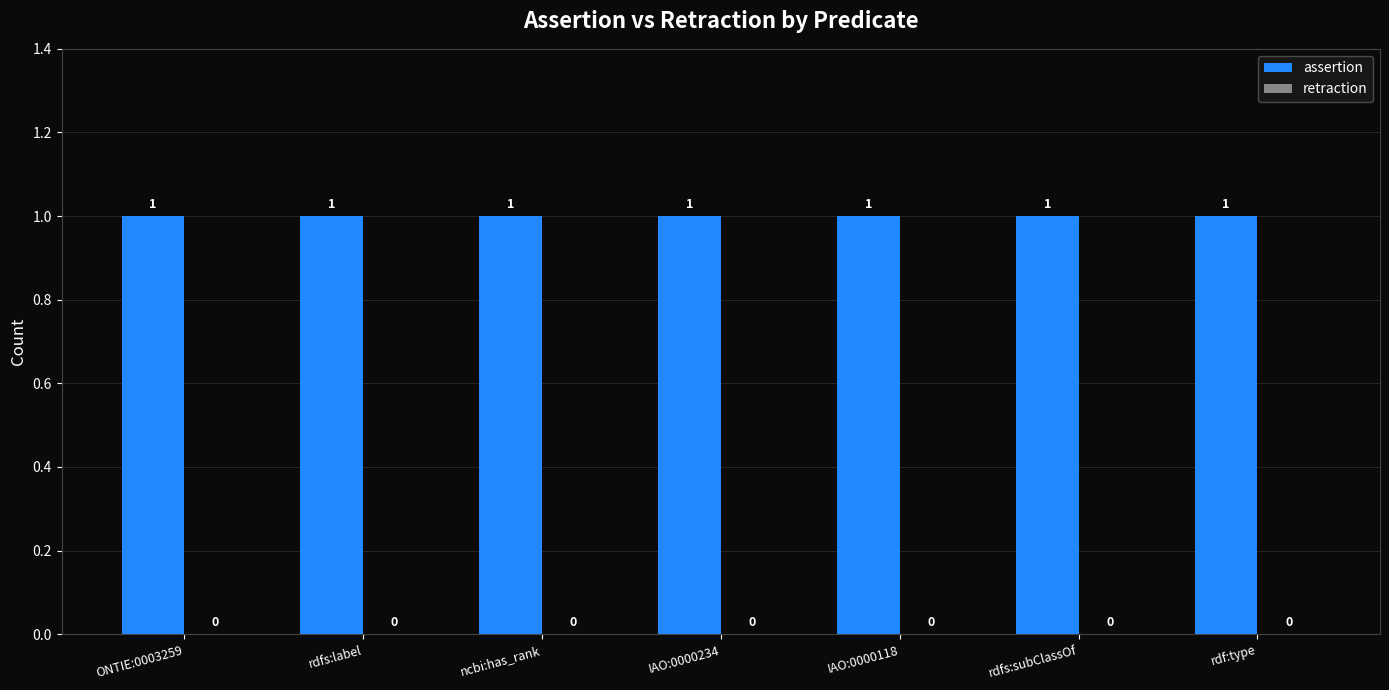

Rank the series by their average value, from lowest to highest.

retraction, assertion